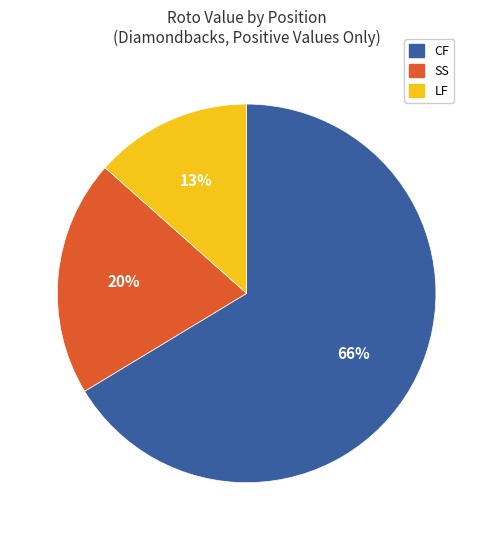

How many segments does this pie chart have?

3